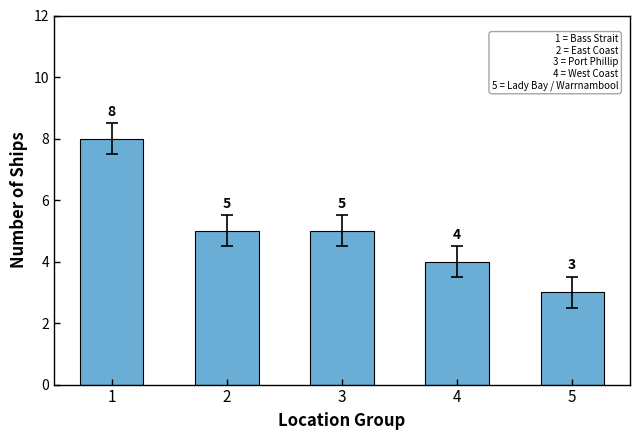

Reading left to right, transcribe all the data shown in this chart.

8	5	5	4	3